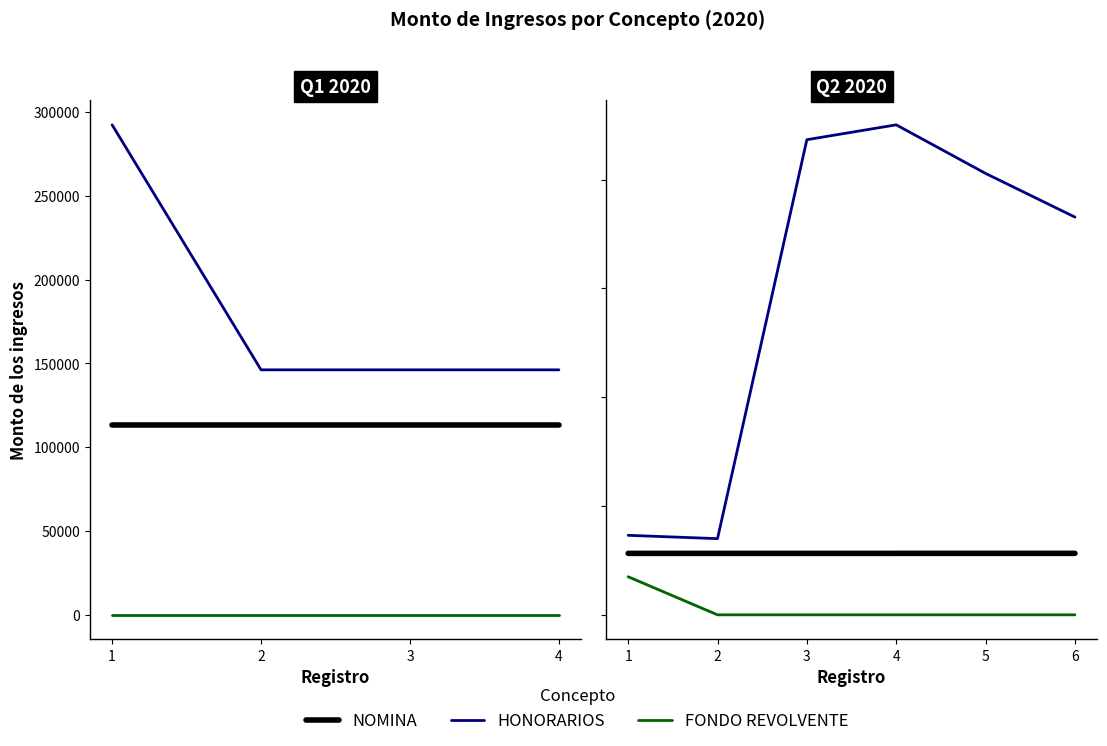

True or false: NOMINA has more than 1 points higher than both neighbors.

False